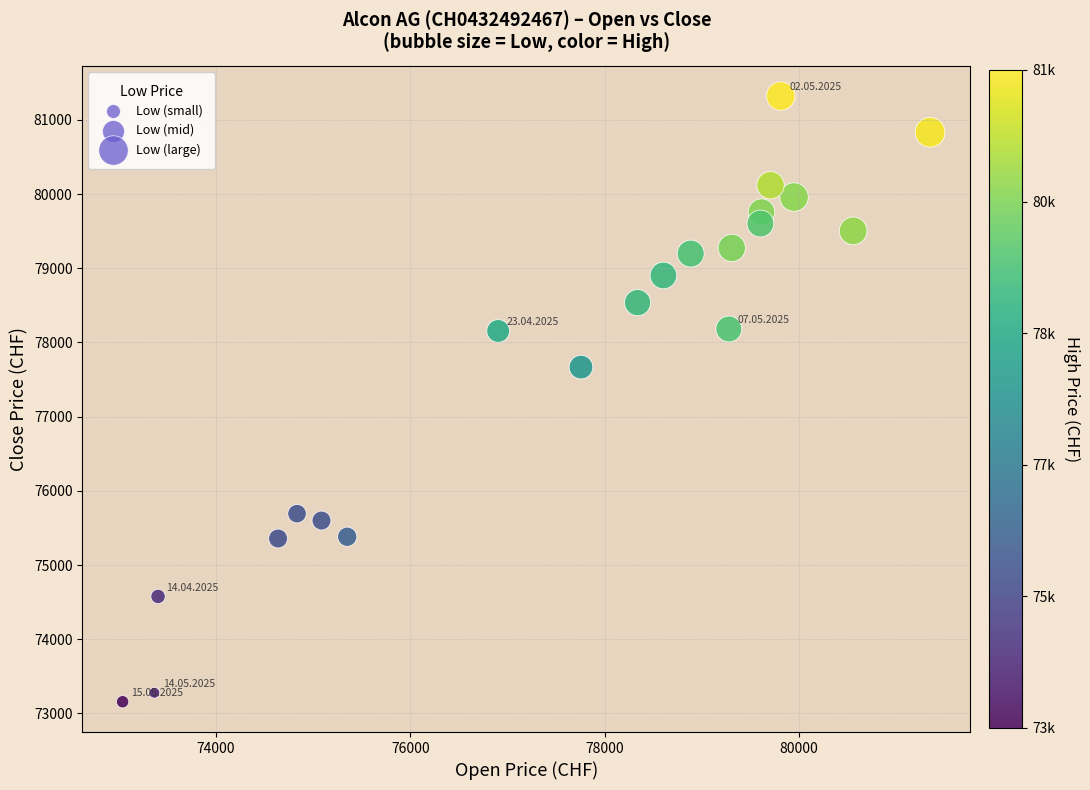

What Y value in the scatter plot is closest to 77239?

77668